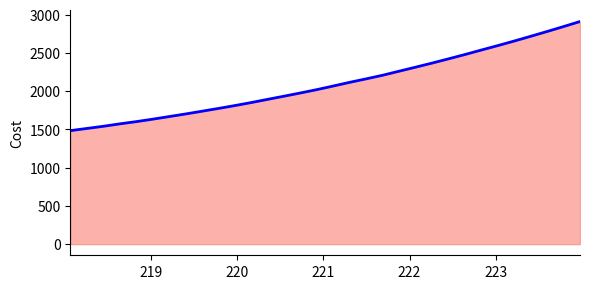

What is the difference between the maximum and minimum values?

1427.0